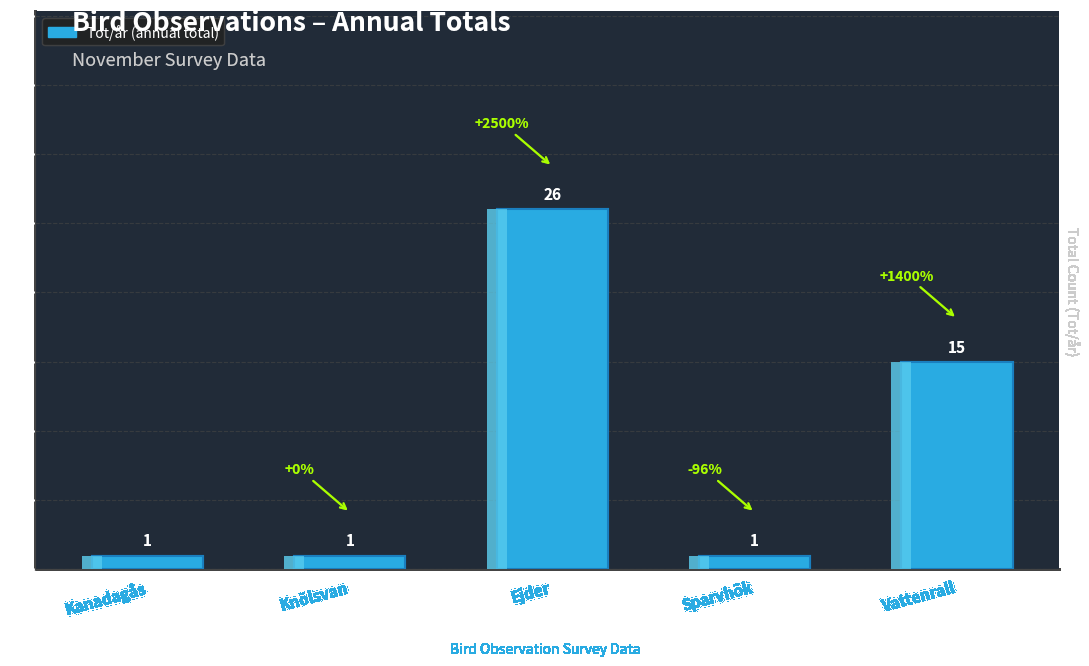

Which category has the lowest value across all series?

Kanadagås